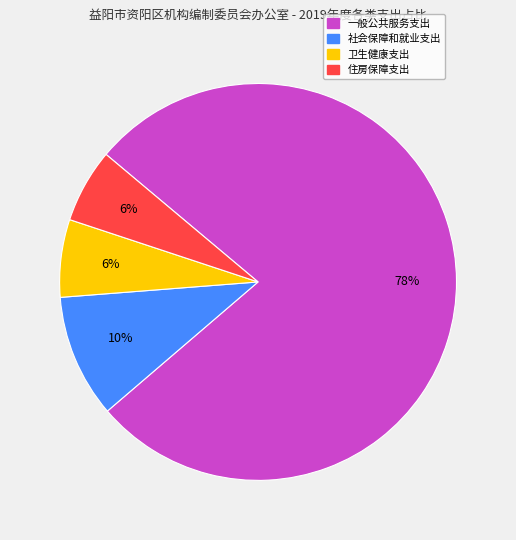

What percentage is the 社会保障和就业支出 slice, to the nearest percent?

10%